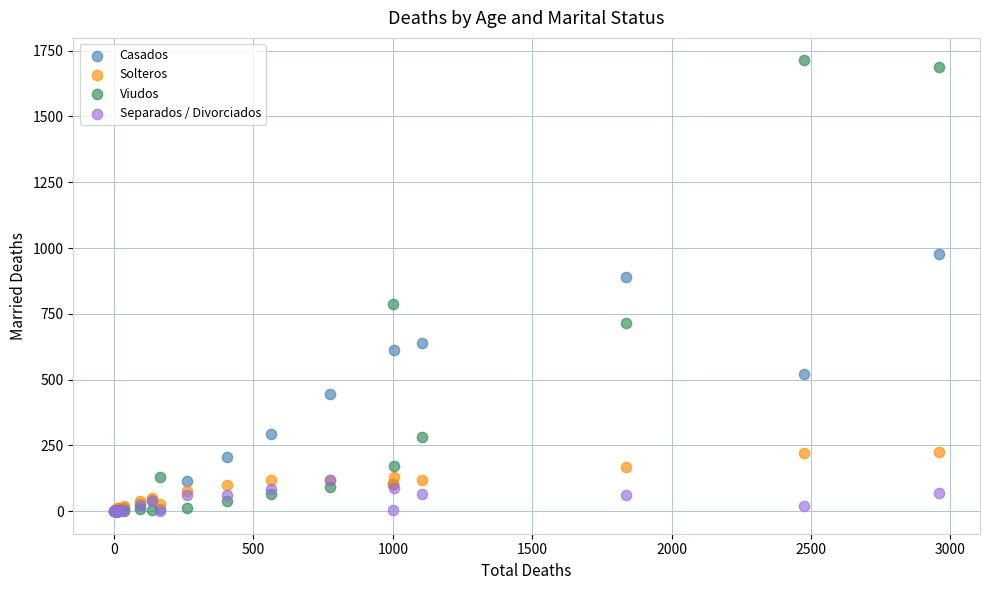

Across all series, what Y value is closest to 856?

889